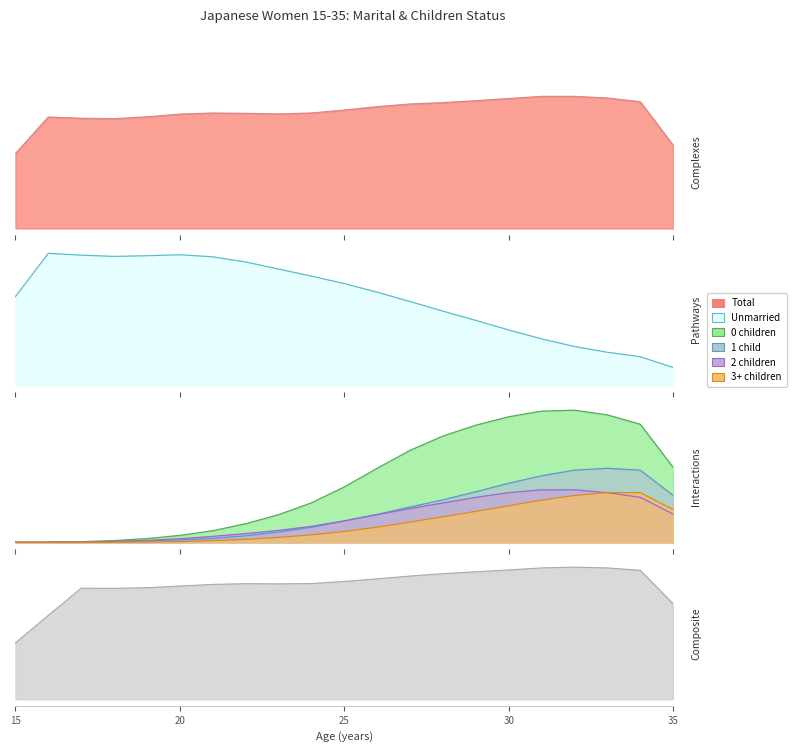

How many positive values does the 1 child series have?

20